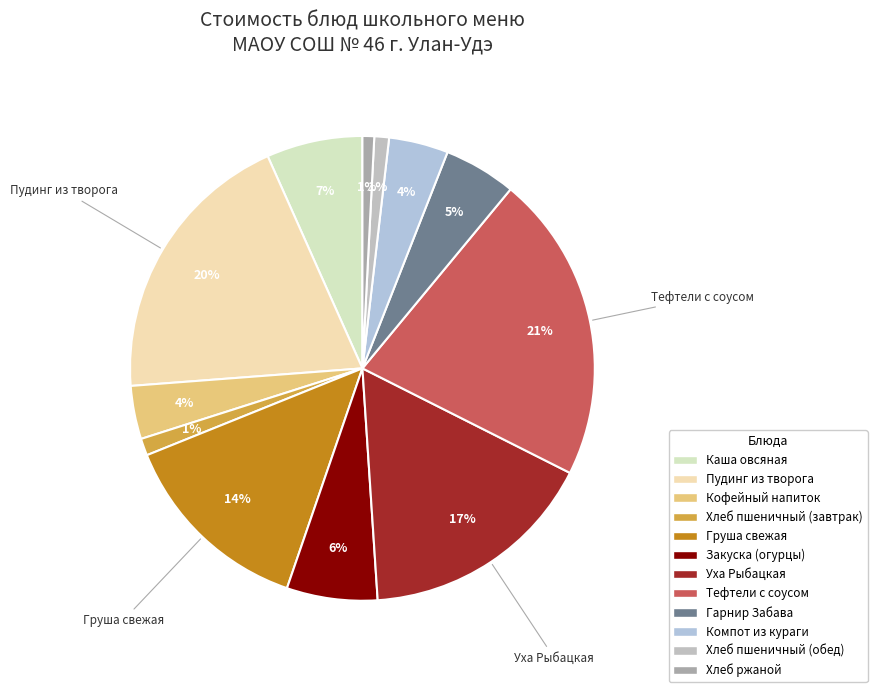

Does Кофейный напиток represent more than half of the total?

No